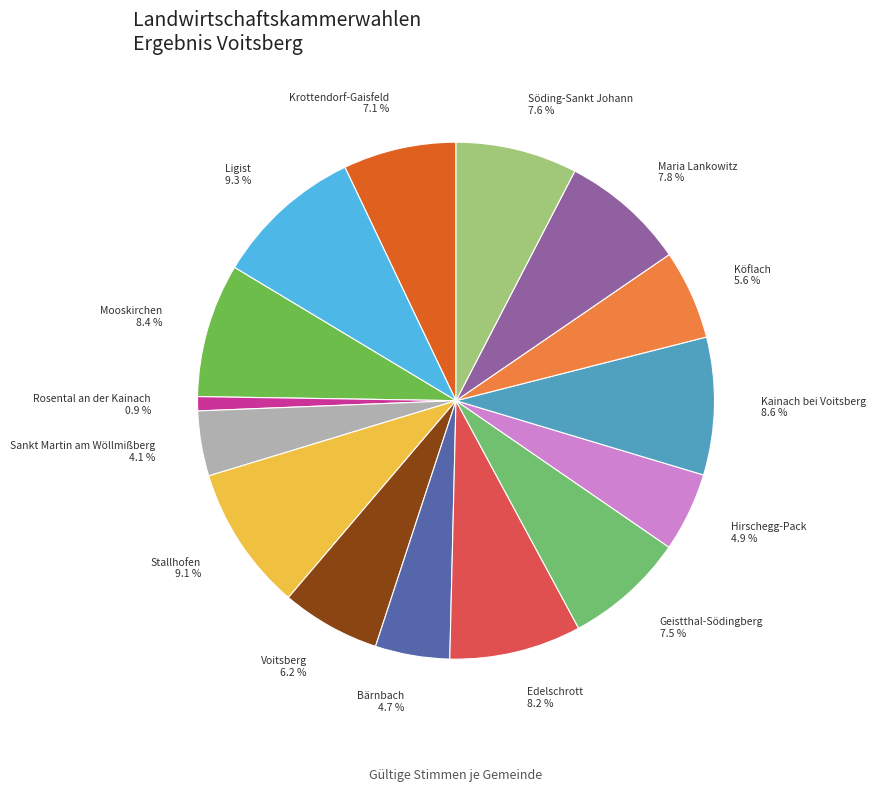

How much of the chart is everything except Söding-Sankt Johann?

92.4%